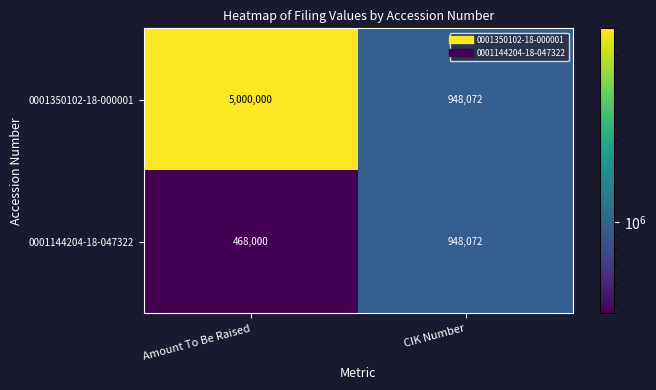

Rank the series by their maximum value, from lowest to highest.

0001144204-18-047322, 0001350102-18-000001